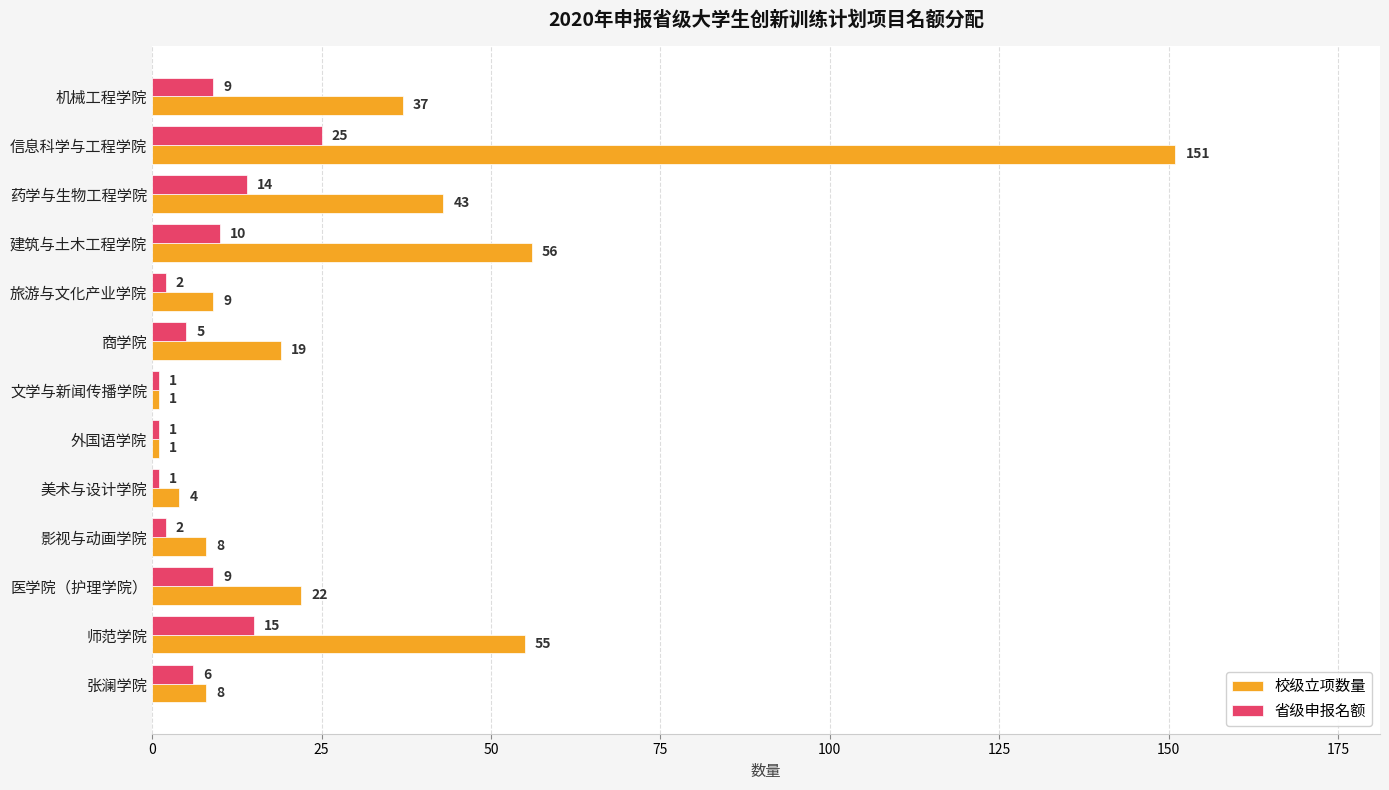

True or false: 省级申报名额 has a value of 5 at 商学院.

True